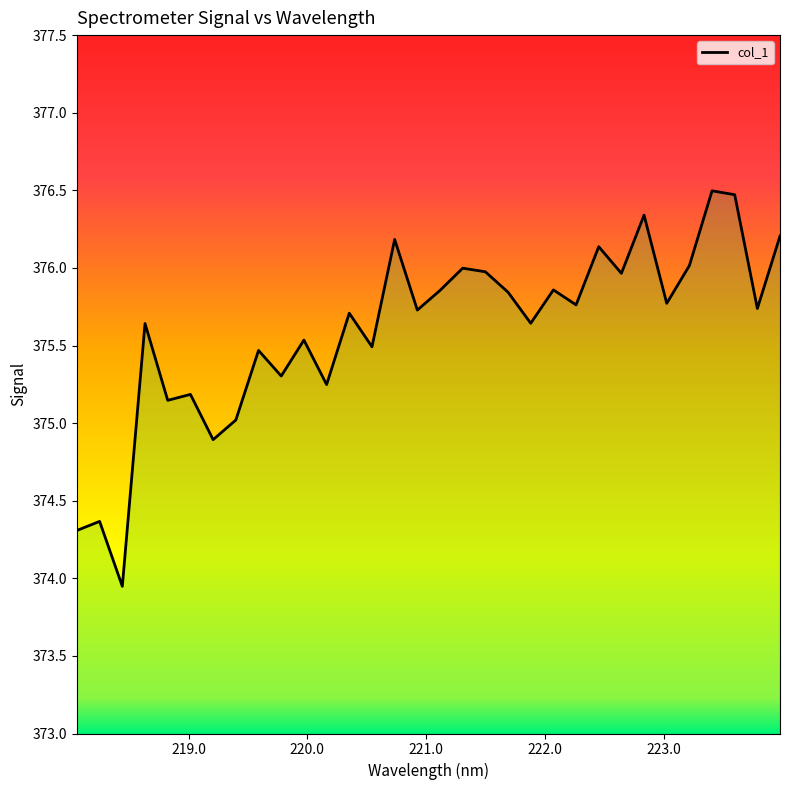

Where is the first local minimum?

218.442